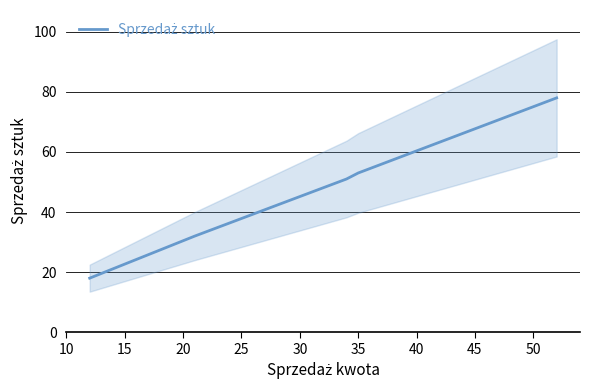

What is the value of the 4th point from the left?

51